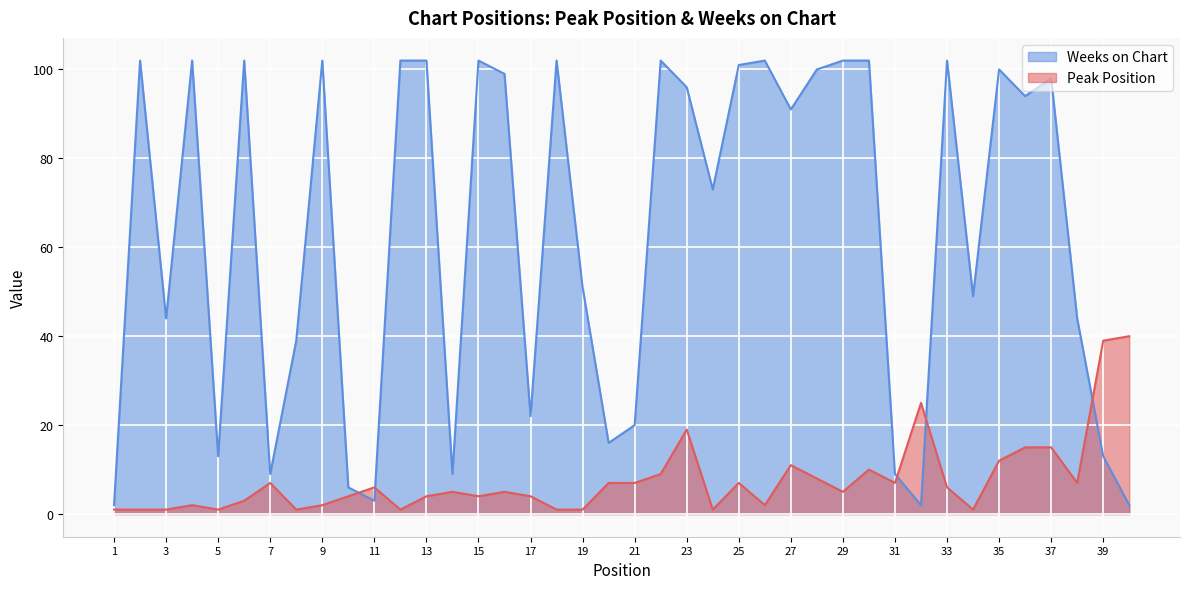

What is the difference between the Peak Position values at 3 and 14?

4